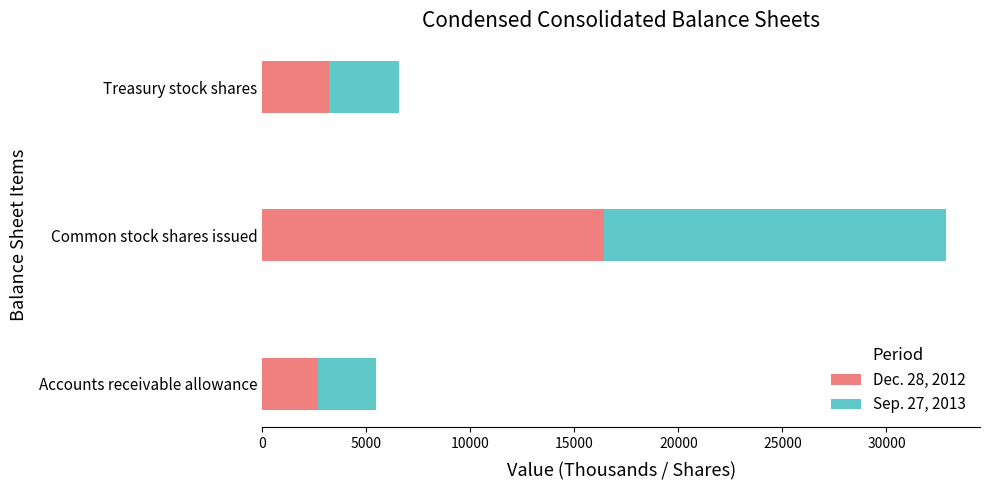

At which category is the sum across all series the highest?

Common stock shares issued